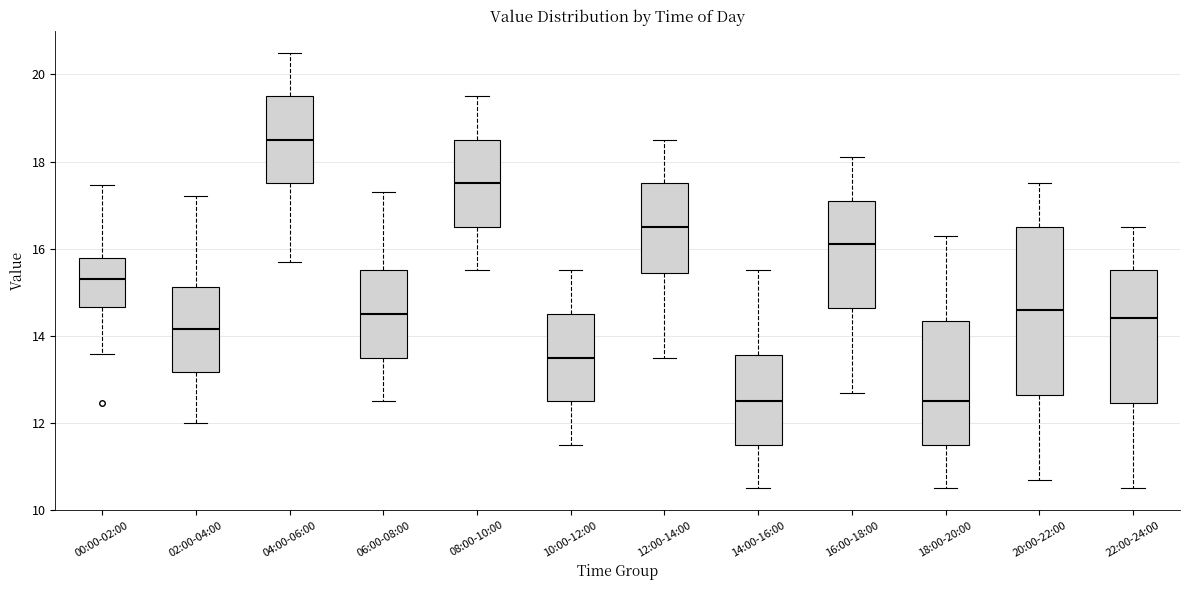

Where is the upper edge of the box for 04:00-06:00 on the y-axis? The values are not printed on the chart, so give them approximately, as read against the axis.

19.6